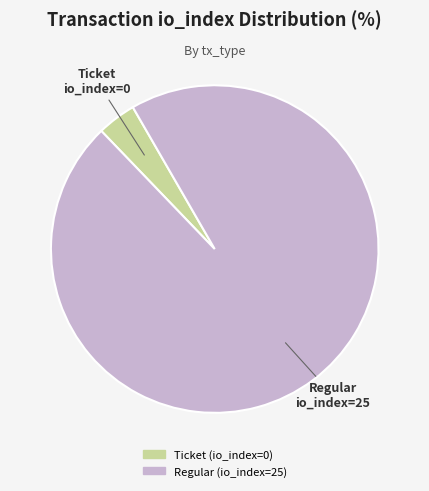

Which category has the biggest portion of the pie?

Regular (io_index=25)